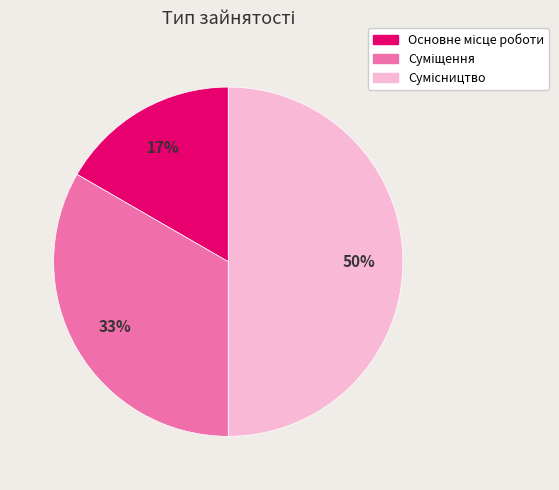

To the nearest percent, what is the difference between the largest and smallest slice percentages?

33%